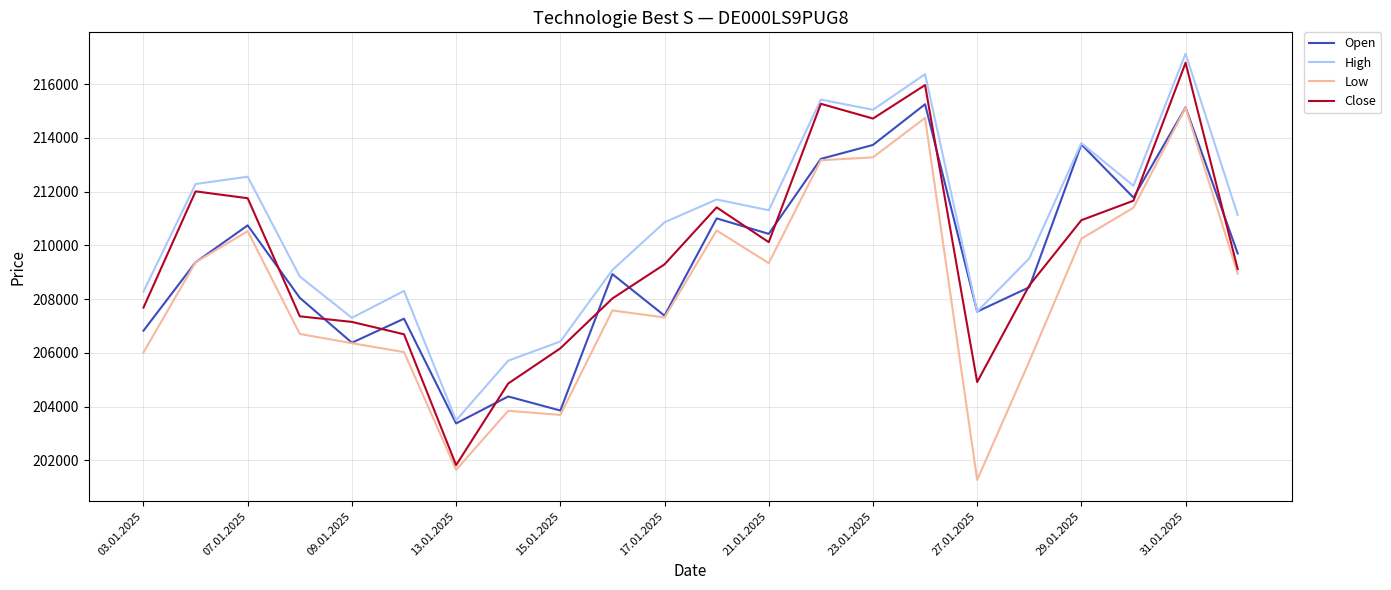

True or false: High and Low cross at least once.

False